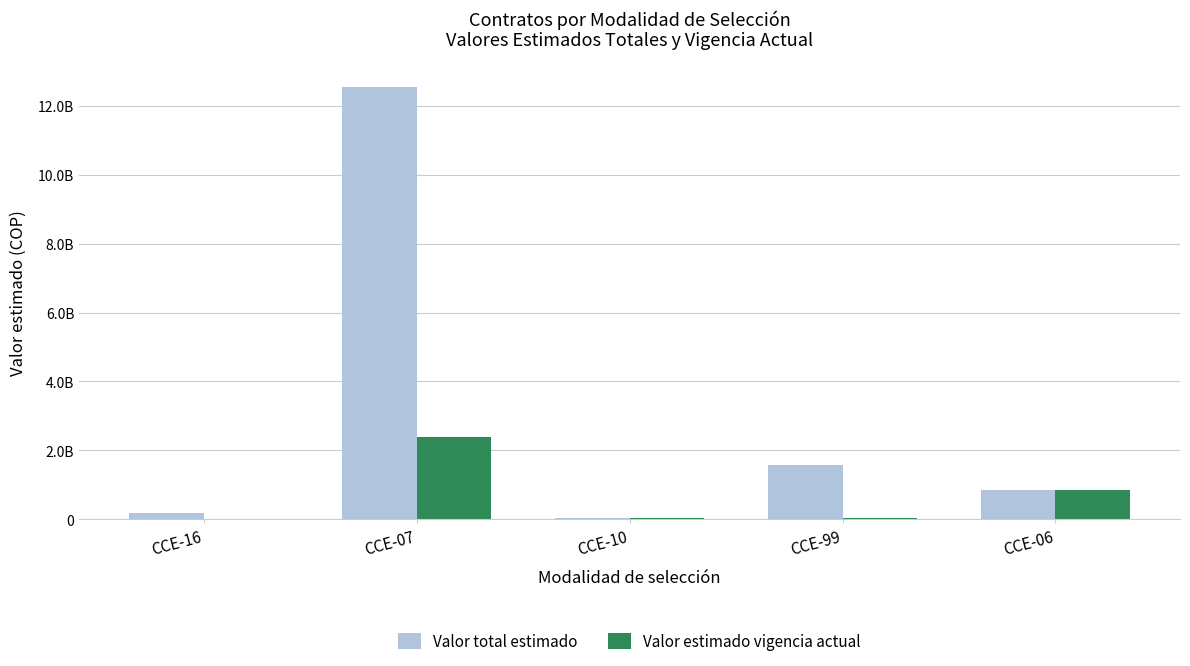

What are all the series names shown in the legend?

Valor total estimado, Valor estimado vigencia actual